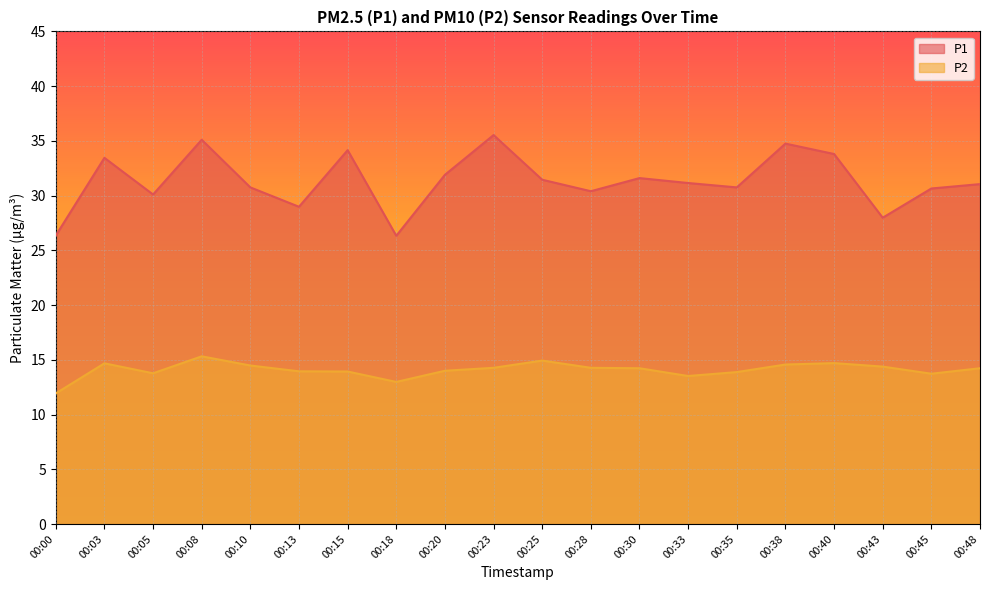

Where is the first local minimum for P1?

00:05